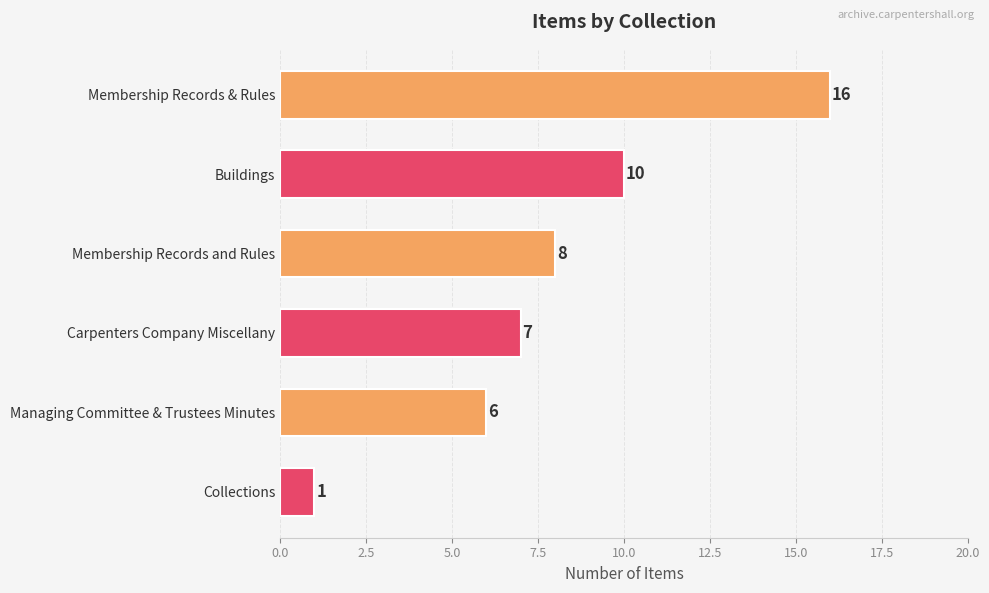

Reading top to bottom, transcribe all the data shown in this chart.

16	10	8	7	6	1